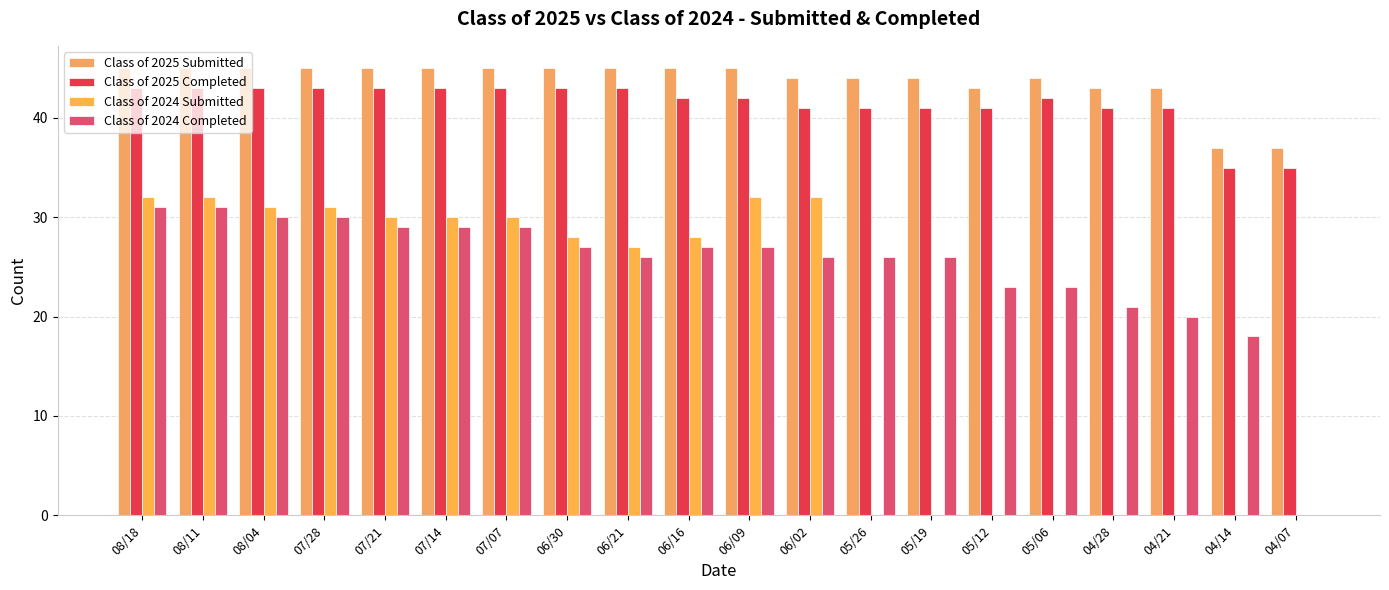

What position from the left is 05/26?

13